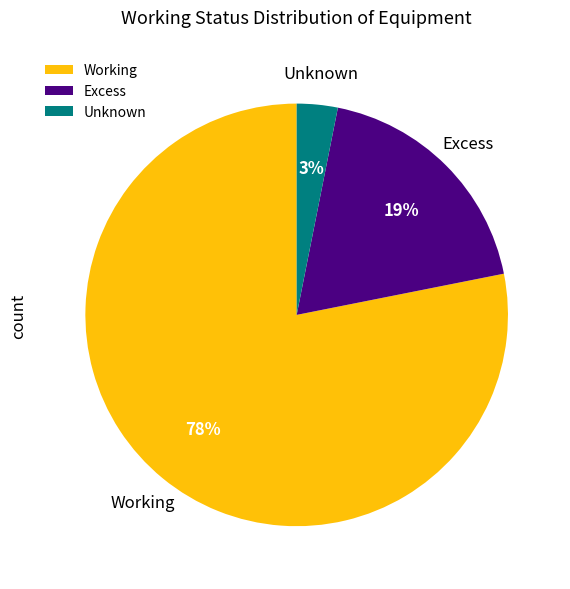

Rank the categories by value from lowest to highest.

Unknown, Excess, Working